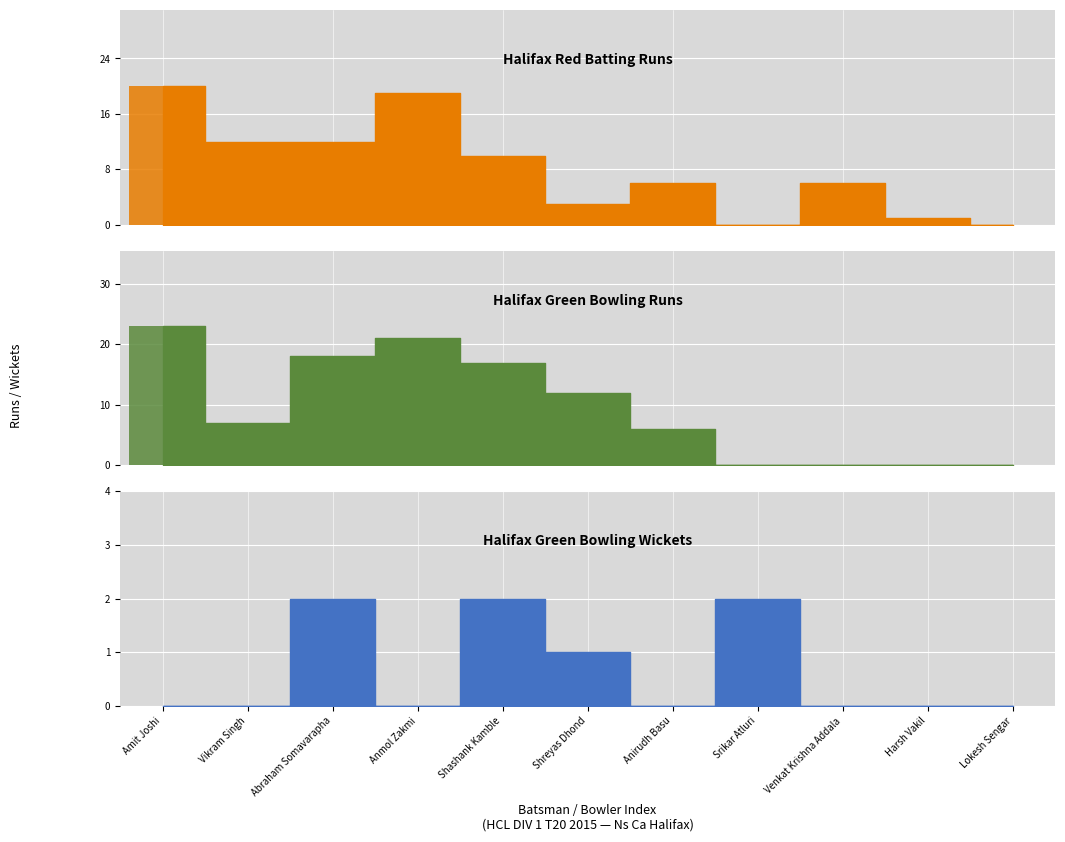

How many distinct data groups are displayed?

3